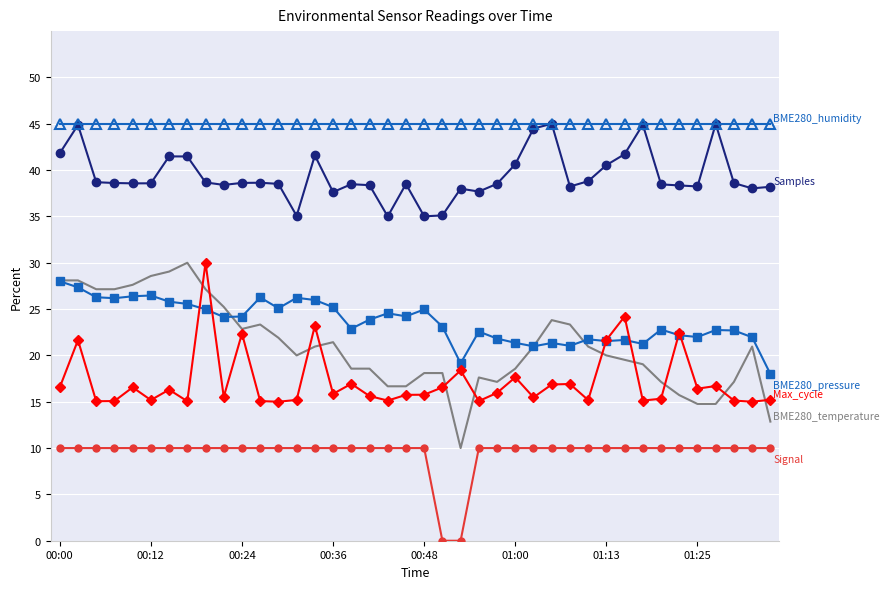

What is the maximum value shown in the chart?

45.0